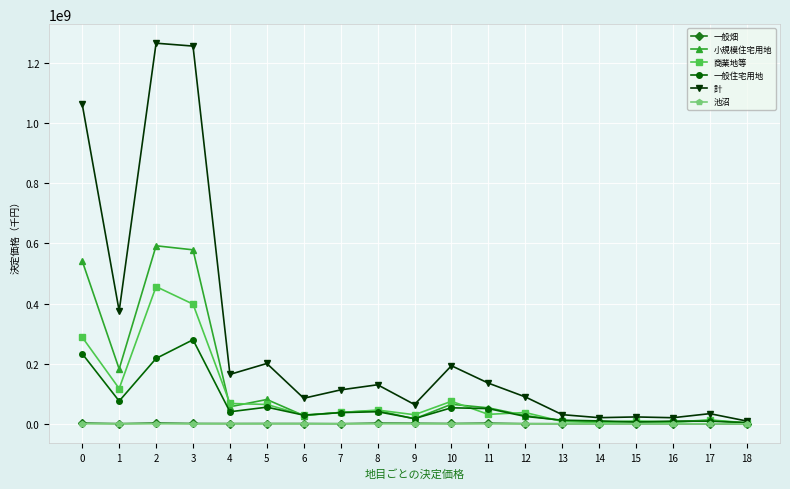

Is the value of 一般住宅用地 at 4 greater than the value of 商業地等 at 13?

Yes